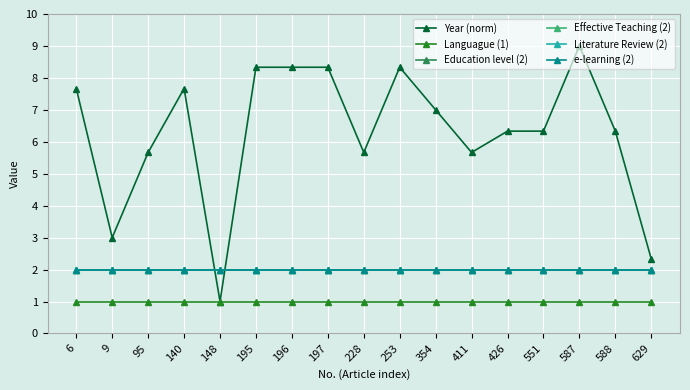

What is the spread (max minus min) of values at 228?

4.7